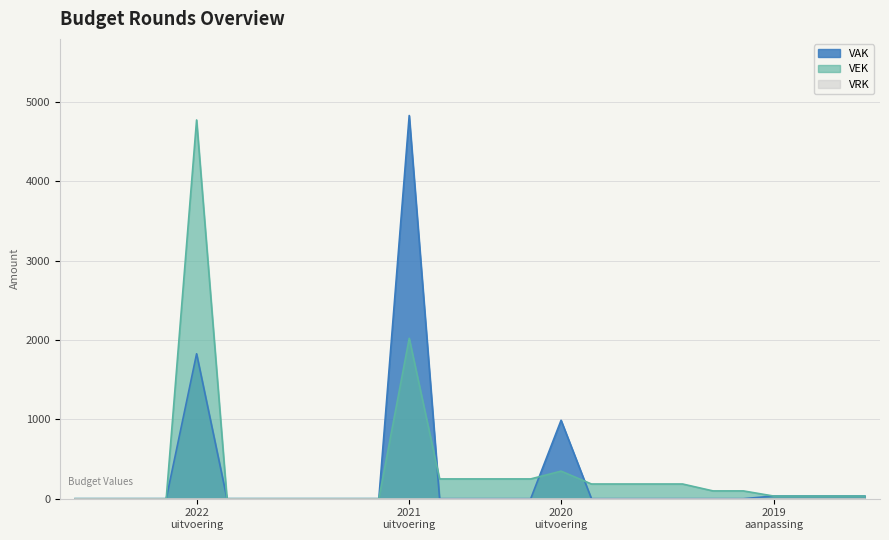

What is the highest value of the VAK series?

4828